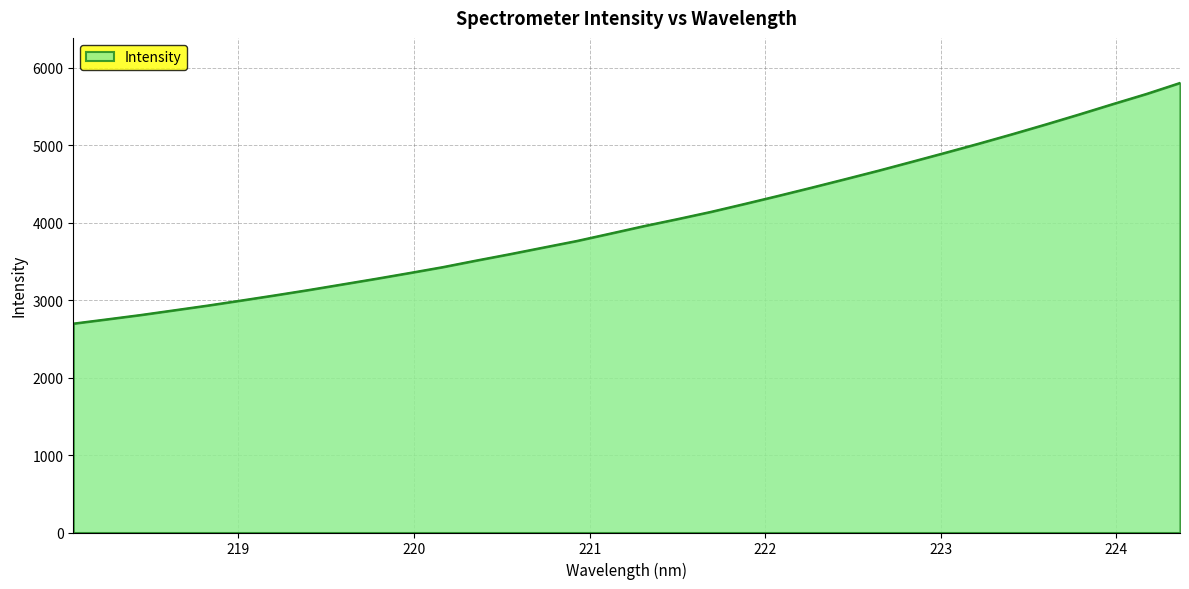

What is the minimum value shown in the chart?

2697.5